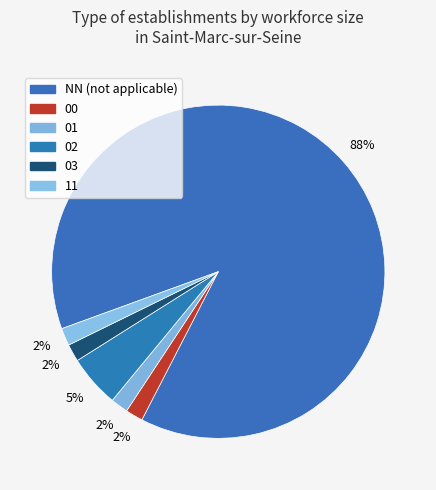

Does NN represent more than half of the total?

Yes